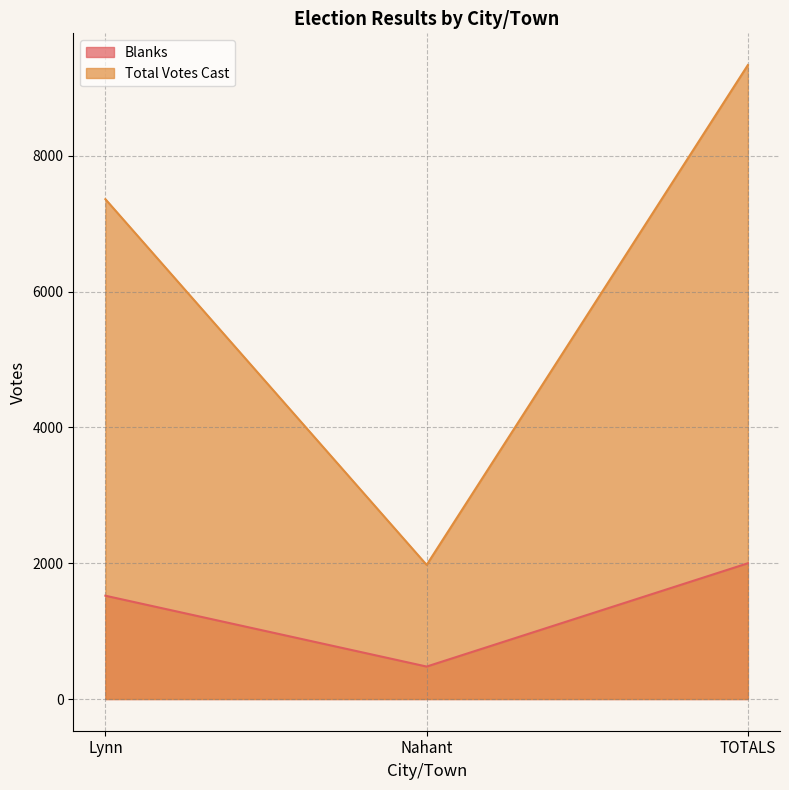

Rank the categories by Blanks value from lowest to highest.

Nahant, Lynn, TOTALS